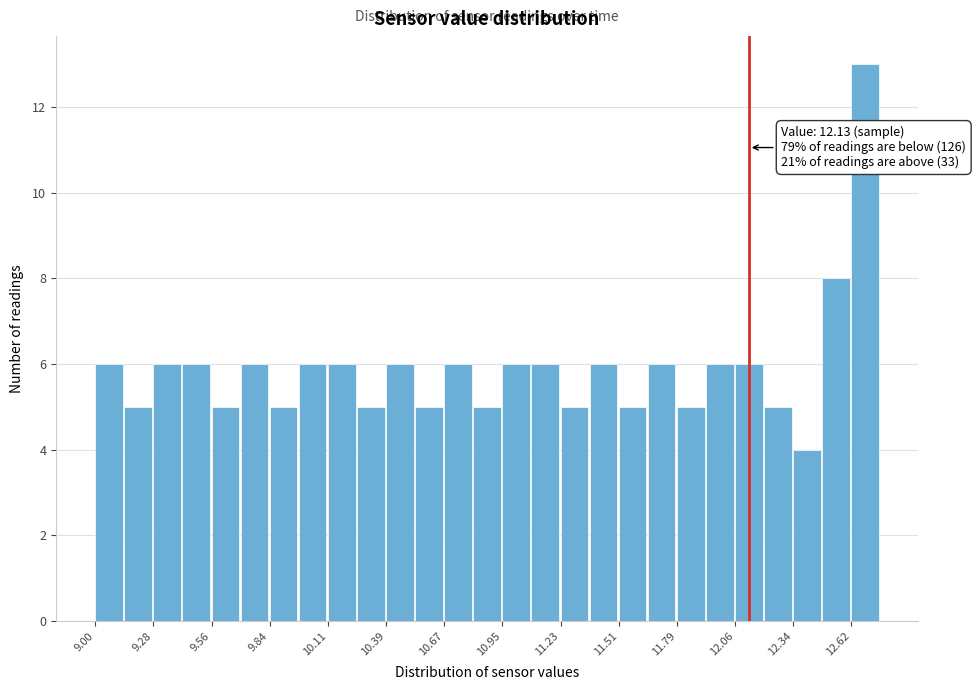

Around what value on the x-axis is the tallest bar? Give the approximate position of its centre, as read against the axis.

12.70